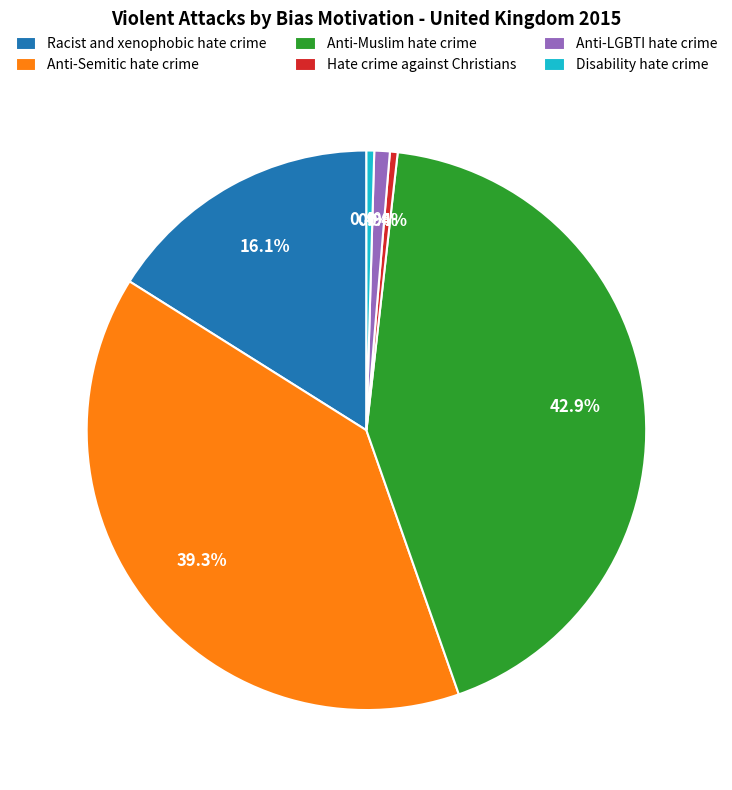

Does any single category account for the majority?

No